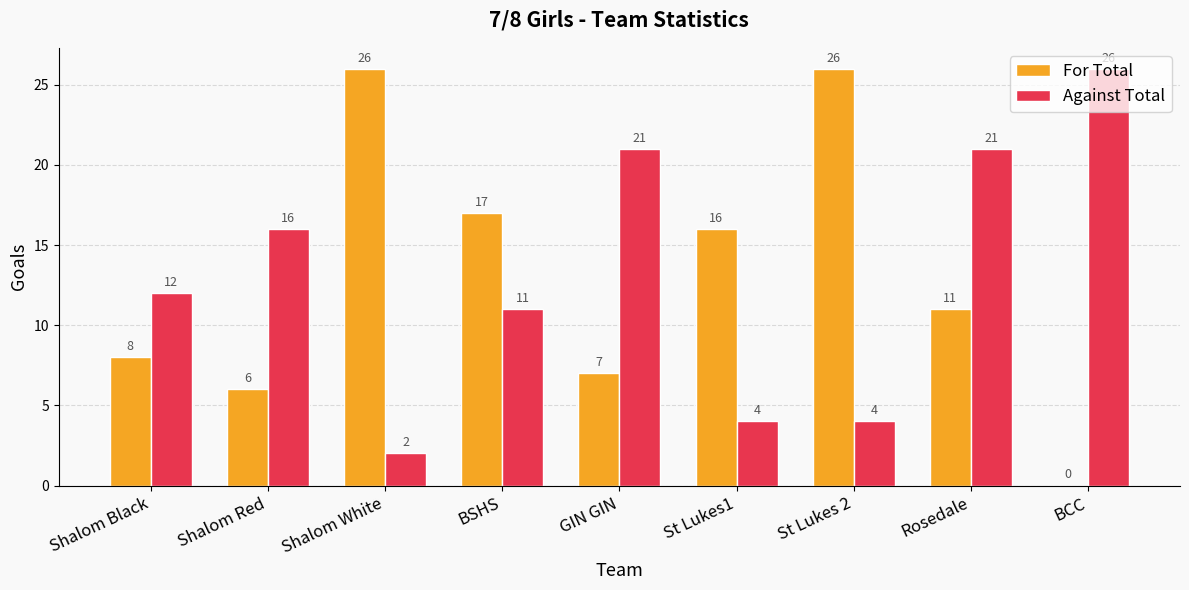

What are all the series names shown in the legend?

For Total, Against Total